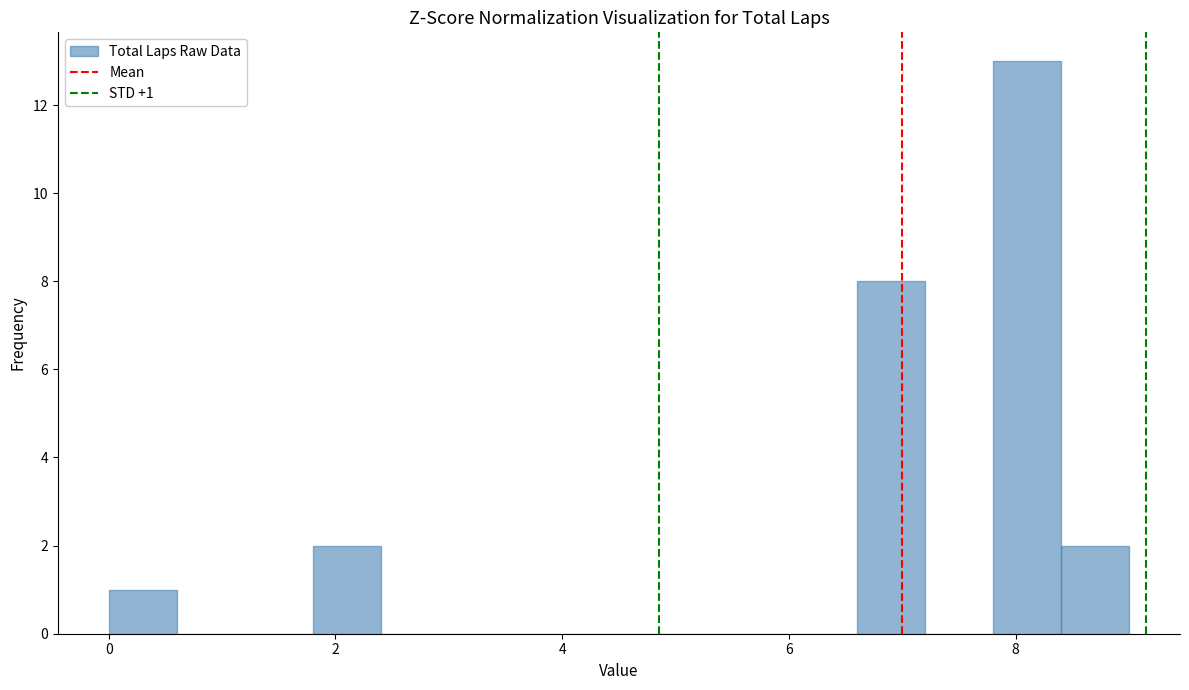

Around what value on the x-axis is the tallest bar? Give the approximate position of its centre, as read against the axis.

8.2